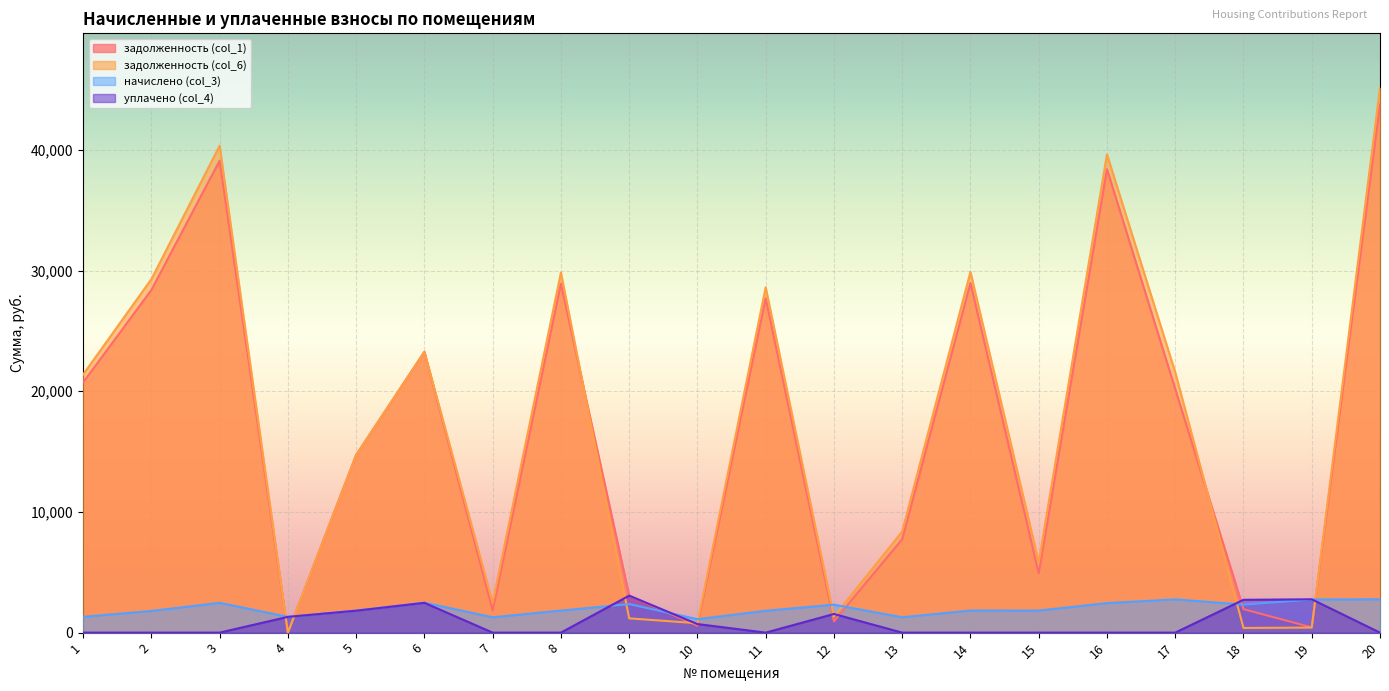

What is the value of the задолженность (col_6) point at the 1st from the left?

21386.2